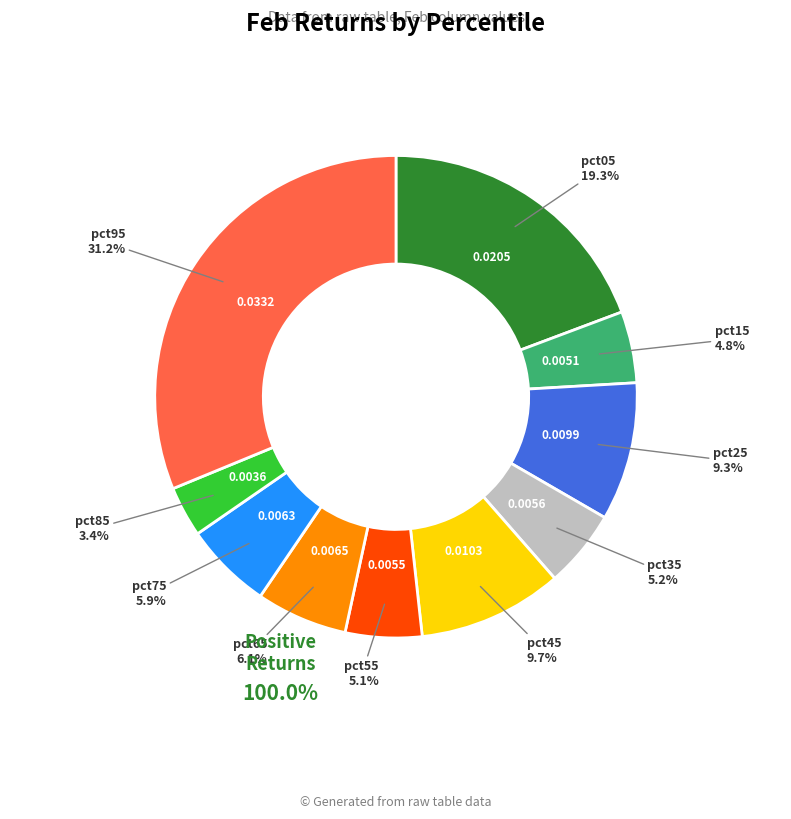

Which has a higher value, pct65 or pct45?

pct45